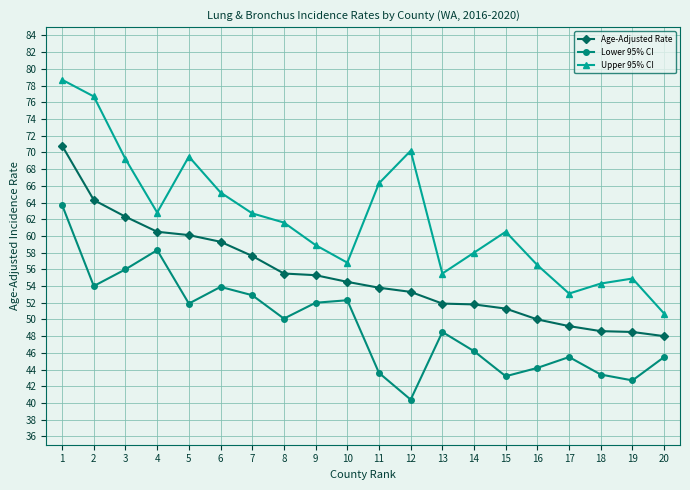

Which series changed the most between 14 and 17?

Upper 95% CI